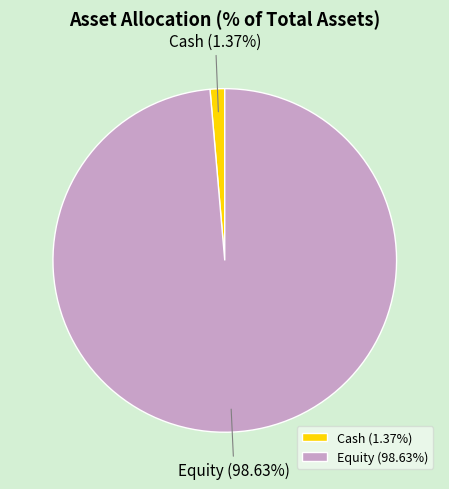

How many slices are in this pie chart?

2